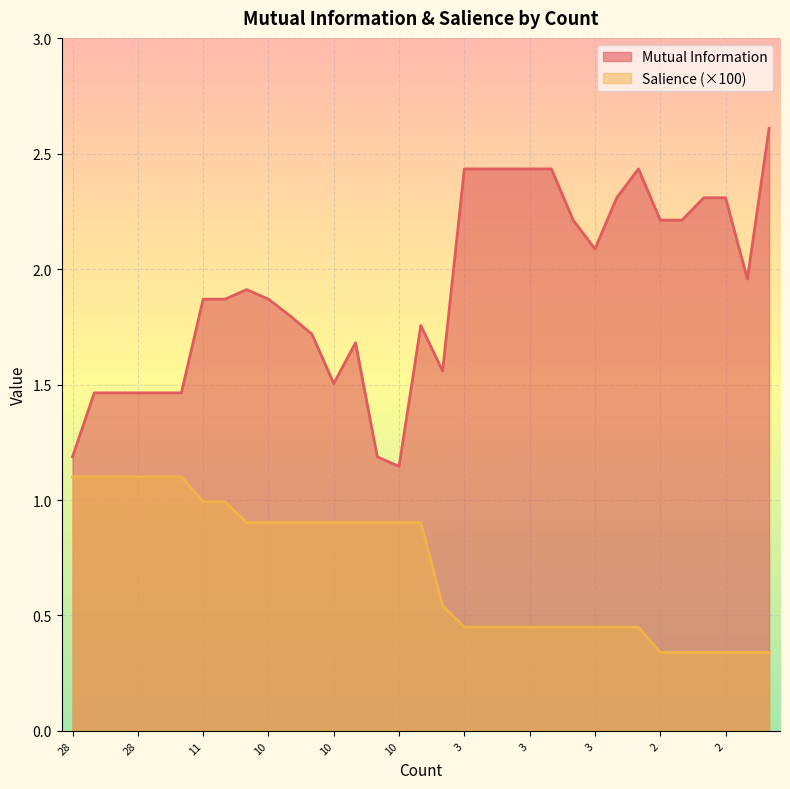

At which category does Mutual Information reach its first local peak?

10